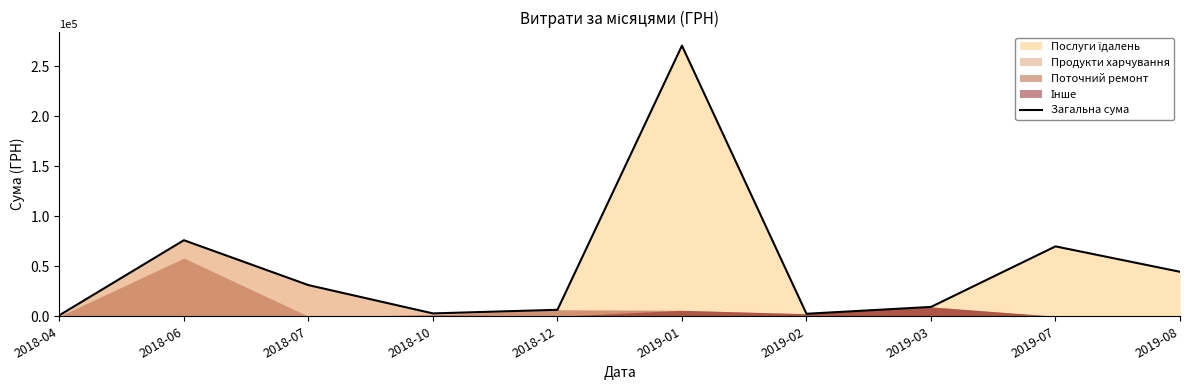

What is the label of the 9th point from the left?

2019-07